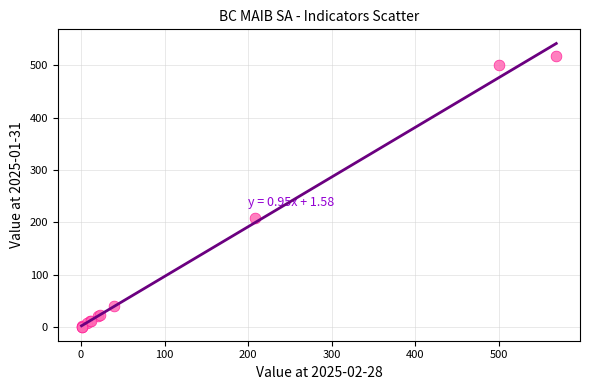

What Y value in the scatter plot is closest to 259?

207.5